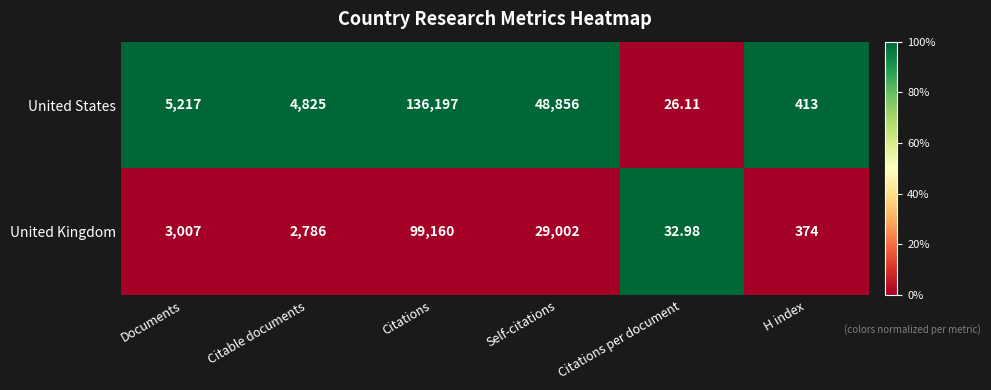

Which series changed the most between Documents and Self-citations?

United States